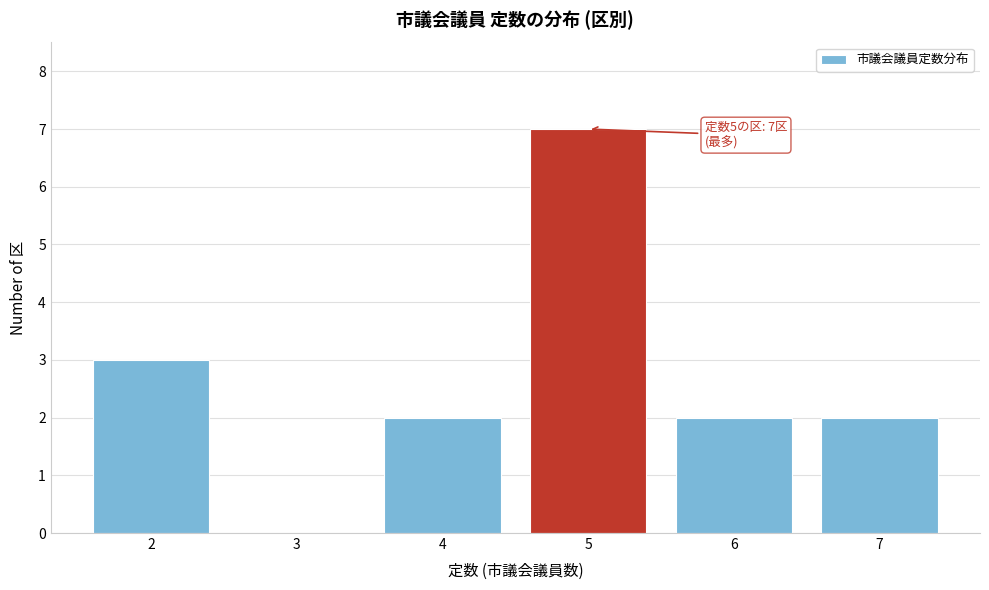

Which range on the x-axis has the tallest bar?

4.5 to 5.5